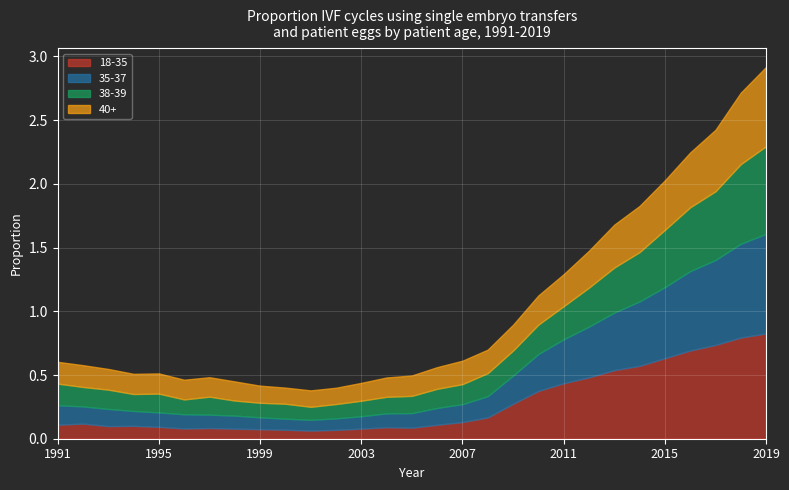

Between 1999 and 2018, which is larger?

2018